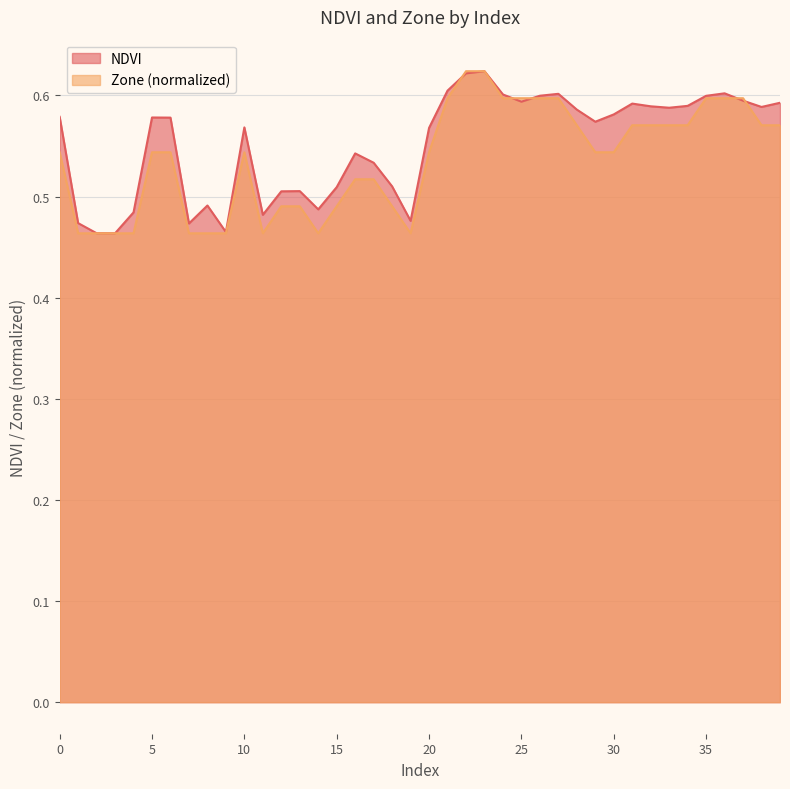

What are all the series names shown in the legend?

NDVI, Zone (normalized)